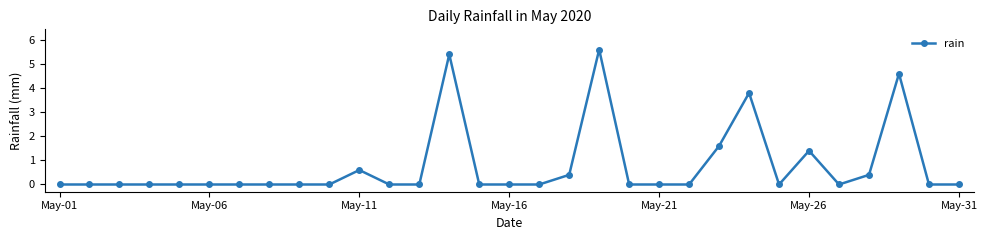

What is the difference between the maximum and minimum values?

5.6